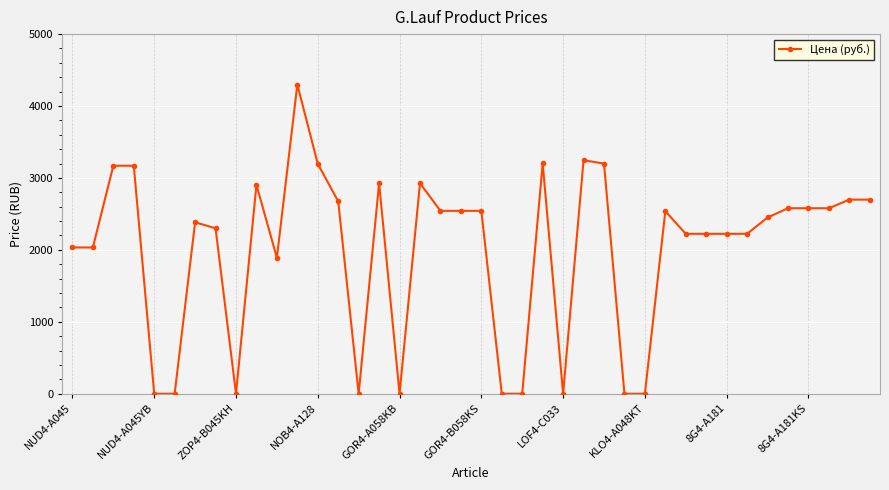

What is the sum of all values?

80203.6